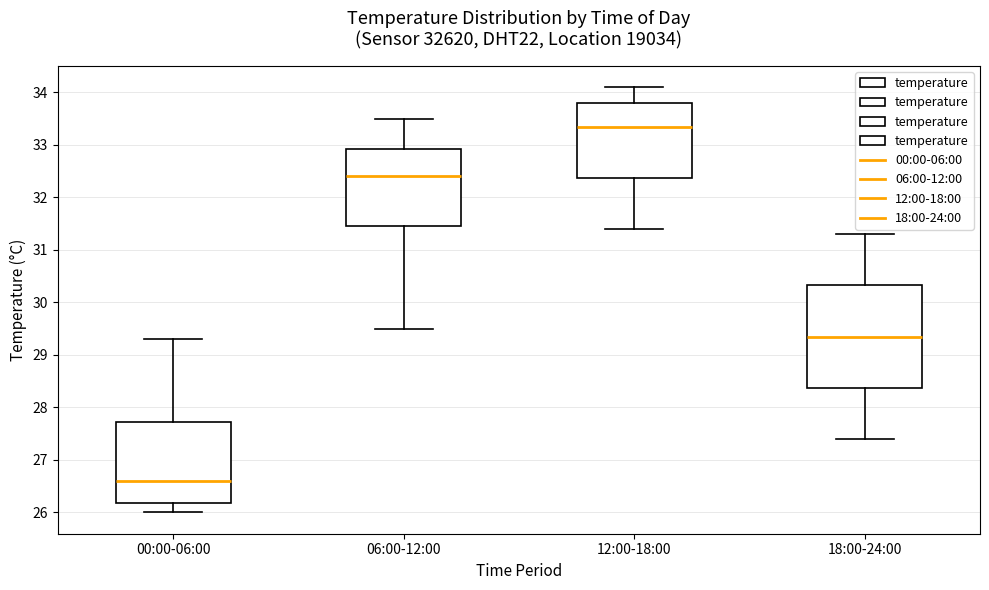

Reading left to right, transcribe this box plot: for each box, give where its median line is, the range the box spans, and where its two whiskers end, as read against the y-axis. The values are not printed on the chart, so give them approximately, as read against the axis.

00:00-06:00: median 26.6, box 26.2 to 27.7, whiskers 26.0 to 29.3
06:00-12:00: median 32.4, box 31.5 to 32.9, whiskers 29.5 to 33.5
12:00-18:00: median 33.4, box 32.4 to 33.8, whiskers 31.4 to 34.1
18:00-24:00: median 29.4, box 28.4 to 30.3, whiskers 27.4 to 31.3